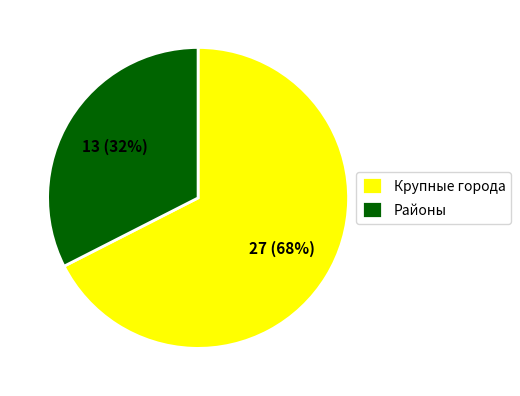

Rank the categories by value from lowest to highest.

Районы, Крупные города